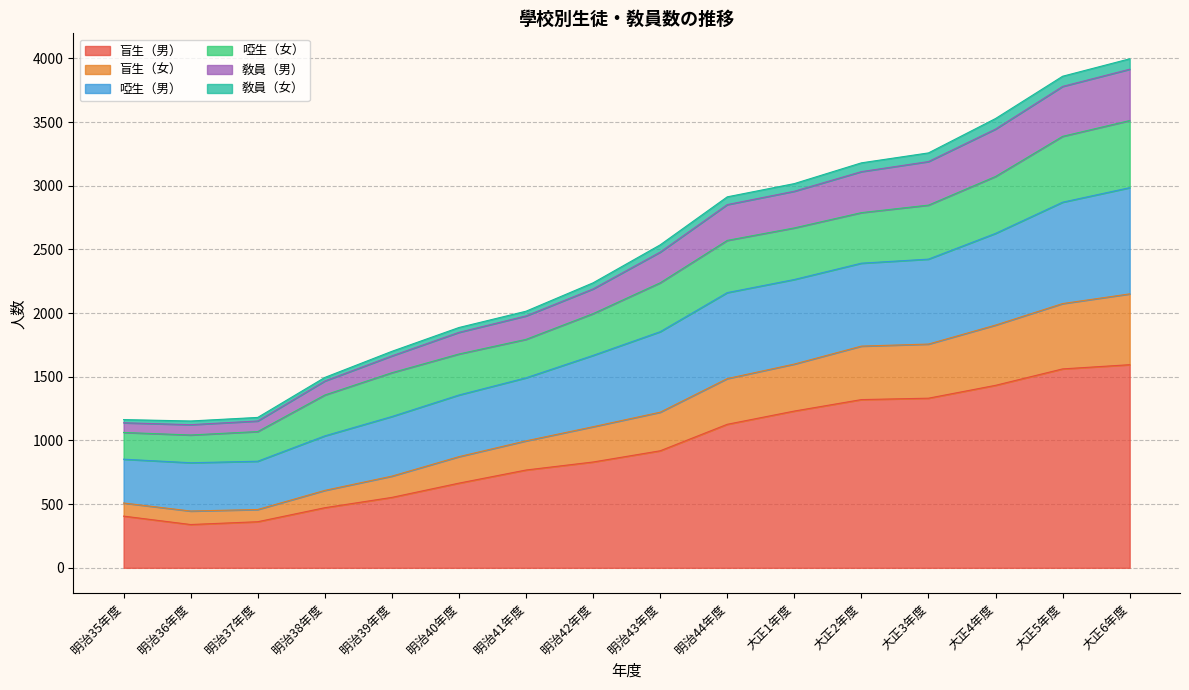

The value of 盲生（男） at 大正5年度 is 2093. True or false?

False